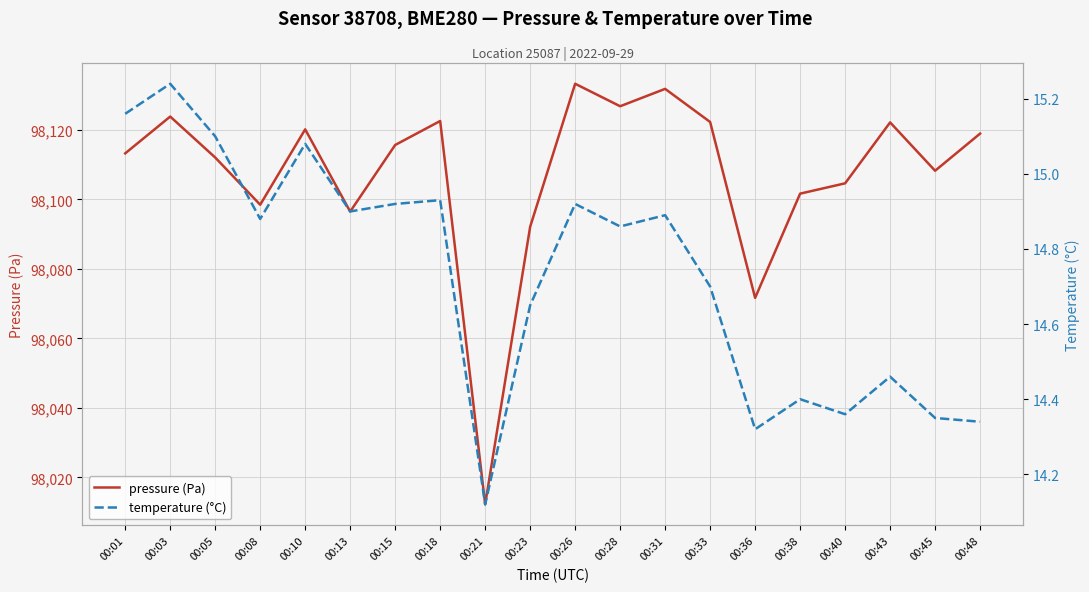

Where is the first local minimum for temperature (°C)?

00:08